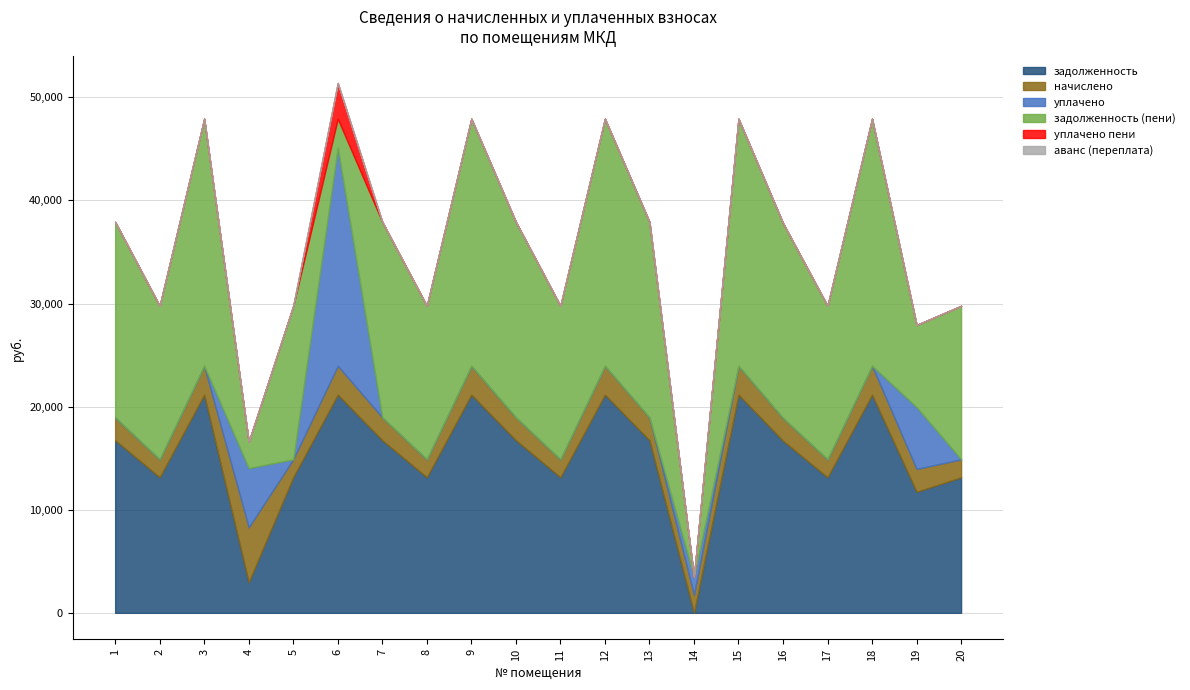

Which has a higher value, 16 or 10?

10